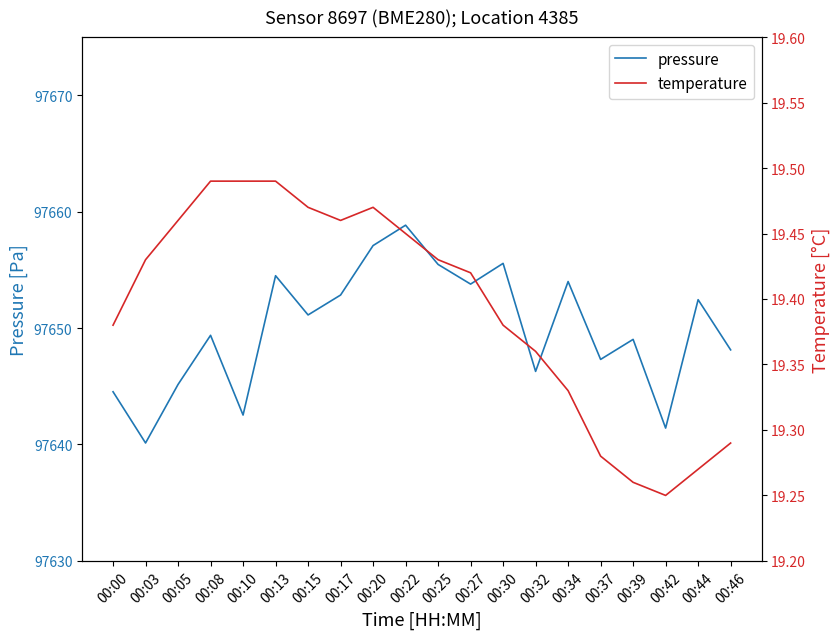

Where is the first local maximum for pressure?

00:08